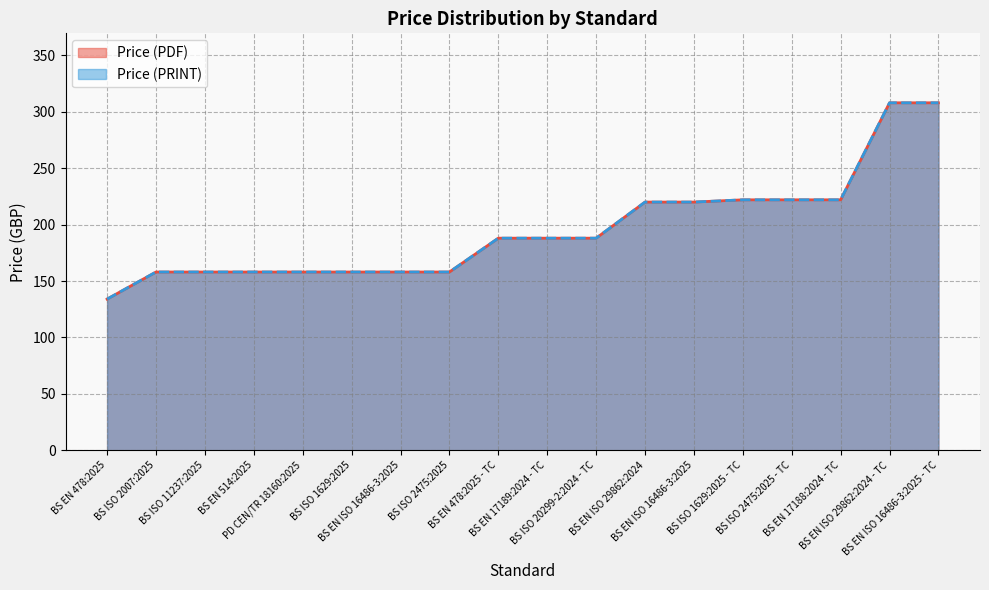

List the series in order of their peak value, lowest first.

Price (PDF), Price (PRINT)